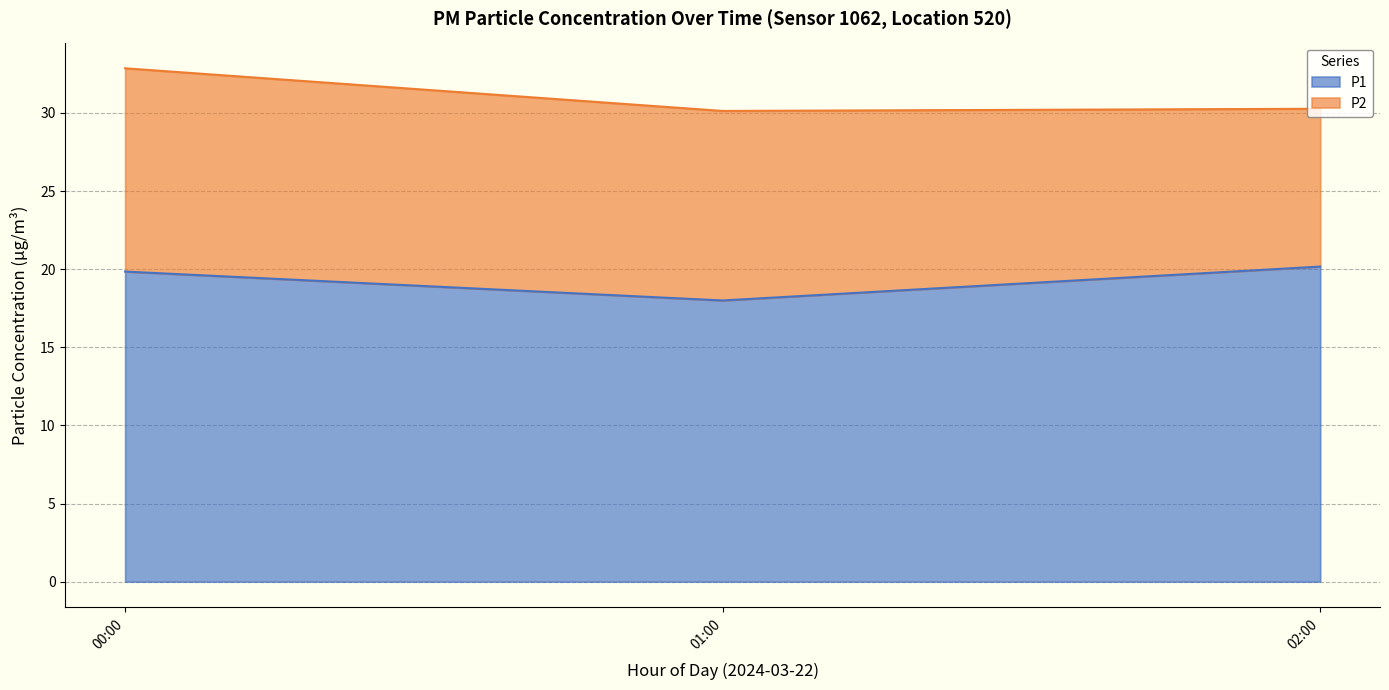

True or false: P1 and P2 intersect in this chart.

False